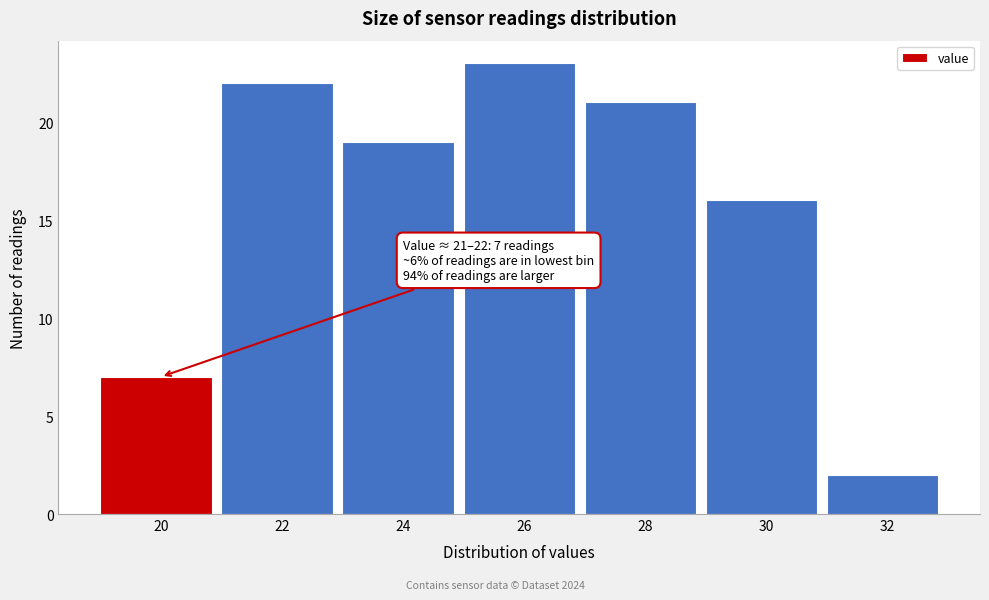

Reading left to right, extract all data points from this chart.

7	22	19	23	21	16	2